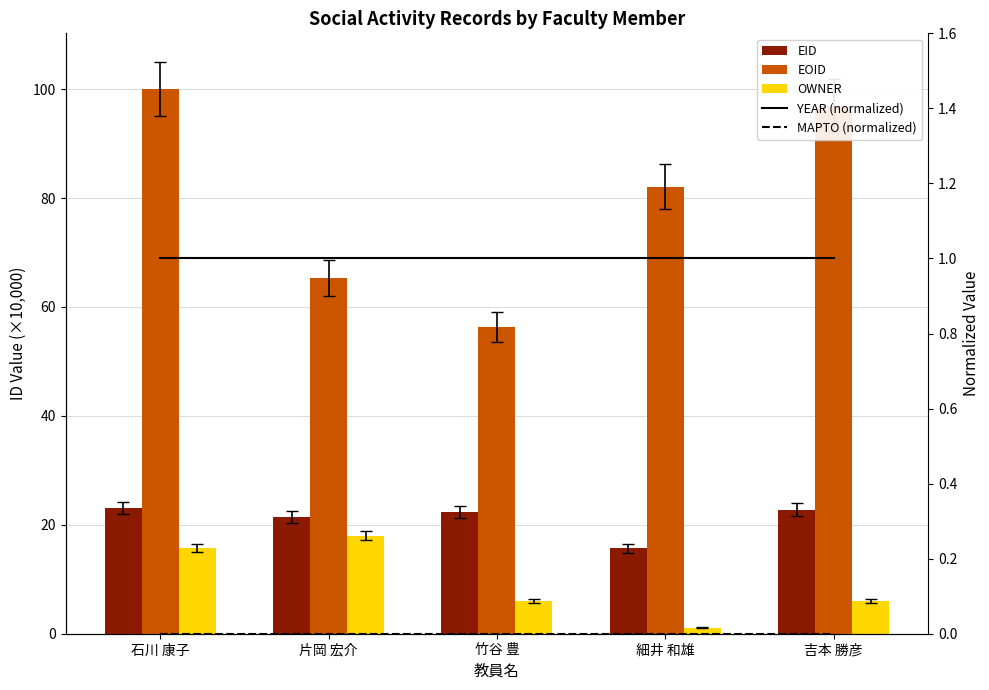

Which series changed the most between 石川 康子 and 吉本 勝彦?

OWNER